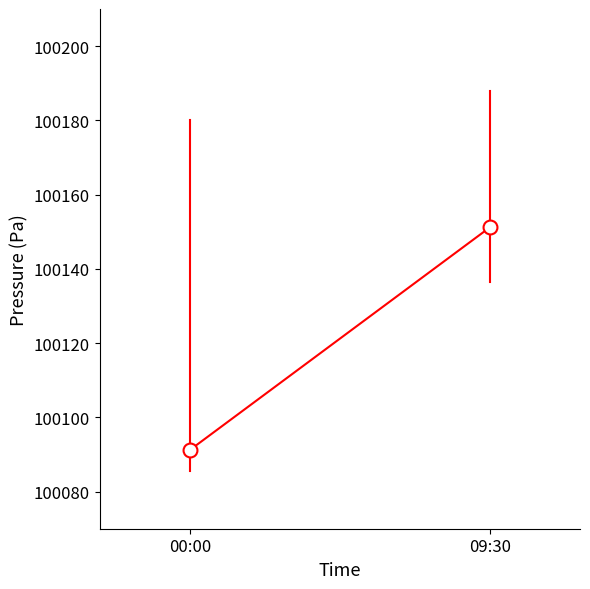

Does the chart have visible grid lines?

No